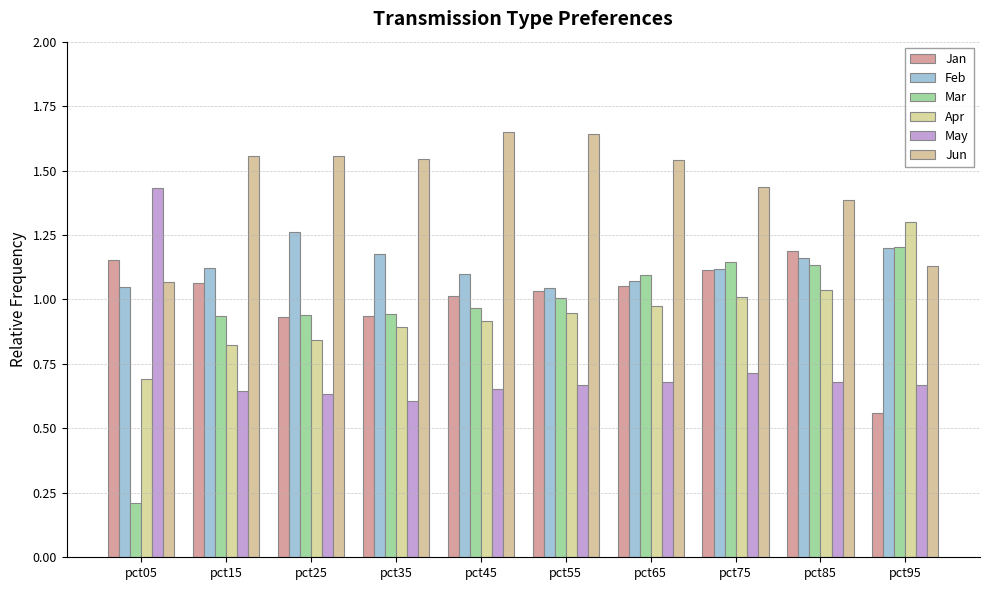

Rank the series at pct65 from highest to lowest value.

Jun, Mar, Feb, Jan, Apr, May